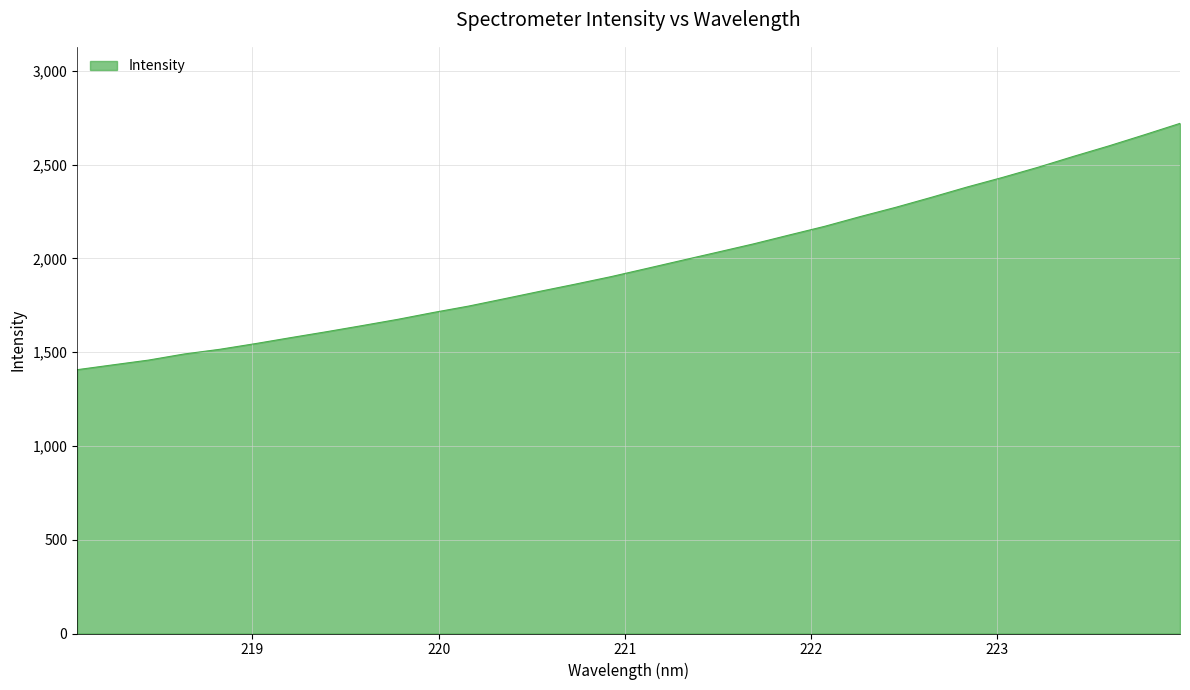

Reading left to right, transcribe all the data shown in this chart.

1406.6	1432.3	1457.6	1490.2	1515.2	1545.5	1577.6	1609.0	1641.6	1674.9	1711.5	1746.0	1785.0	1824.5	1863.0	1902.9	1946.3	1990.1	2033.6	2077.3	2124.4	2170.9	2222.8	2272.3	2325.3	2380.1	2431.5	2485.6	2543.8	2600.0	2659.2	2720.0